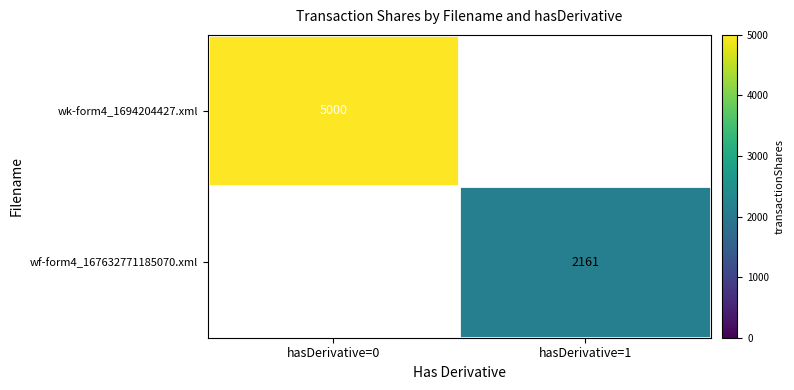

How many values in the wk-form4_1694204427.xml series are below 5000?

1